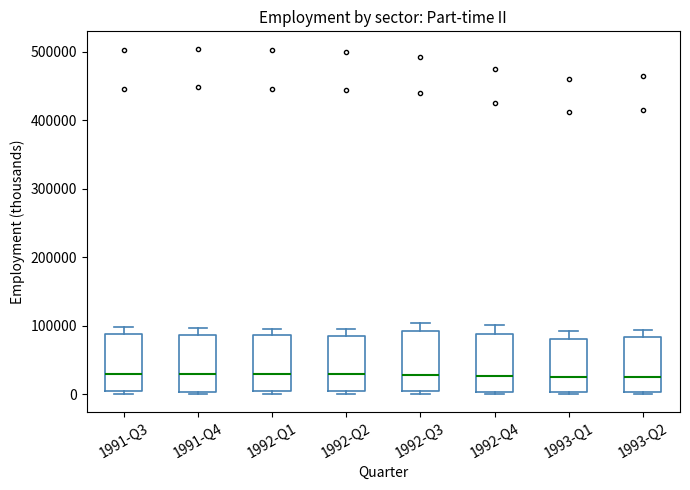

Reading left to right, transcribe this box plot: for each box, give where its median line is, the range the box spans, and where its two whiskers end, as read against the y-axis. The values are not printed on the chart, so give them approximately, as read against the axis.

1991-Q3: median 30000, box 0 to 90000, whiskers 0 (just below the box's lower edge) to 100000
1991-Q4: median 30000, box 0 to 90000, whiskers 0 (just below the box's lower edge) to 100000
1992-Q1: median 30000, box 0 to 90000, whiskers 0 (just below the box's lower edge) to 100000
1992-Q2: median 30000, box 0 to 90000, whiskers 0 (just below the box's lower edge) to 100000
1992-Q3: median 30000, box 0 to 90000, whiskers 0 (just below the box's lower edge) to 100000
1992-Q4: median 30000, box 0 to 90000, whiskers 0 (just below the box's lower edge) to 100000
1993-Q1: median 30000, box 0 to 80000, whiskers 0 (just below the box's lower edge) to 90000
1993-Q2: median 30000, box 0 to 80000, whiskers 0 (just below the box's lower edge) to 90000